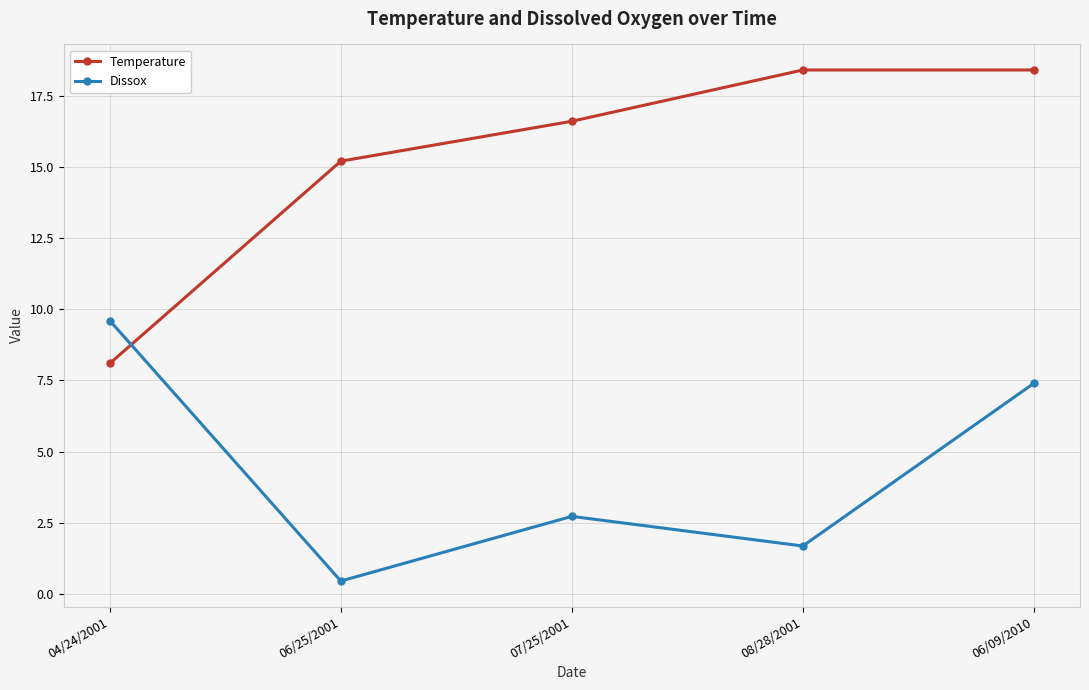

What is the value of the Temperature point at the 5th from the left?

18.4